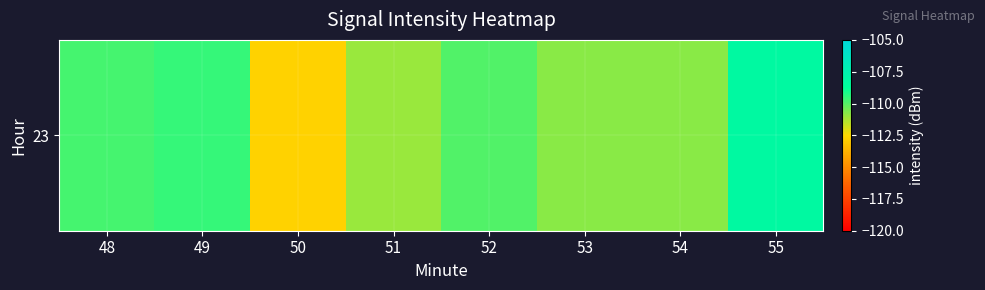

What is the difference between the values at 48 and 49?

0.2